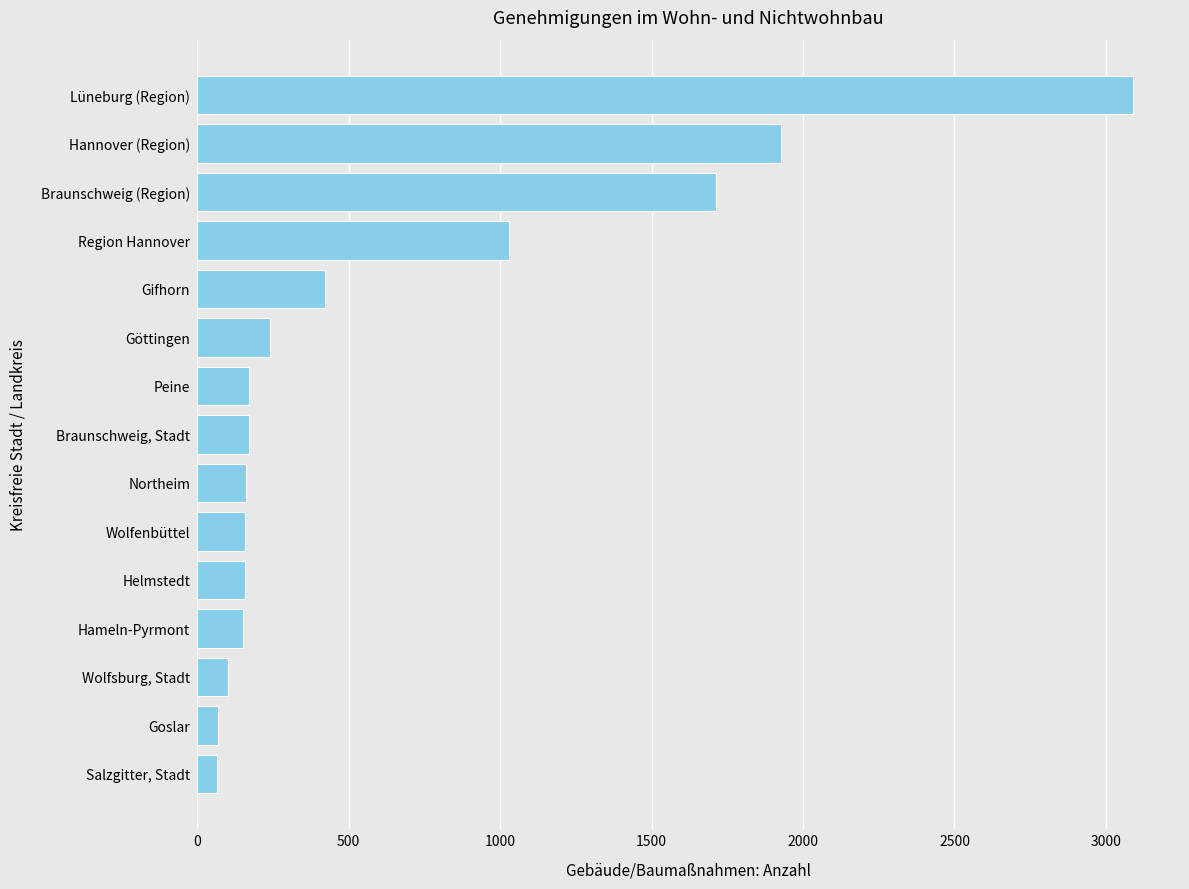

What is the sum of the values at Göttingen and Salzgitter, Stadt?

307